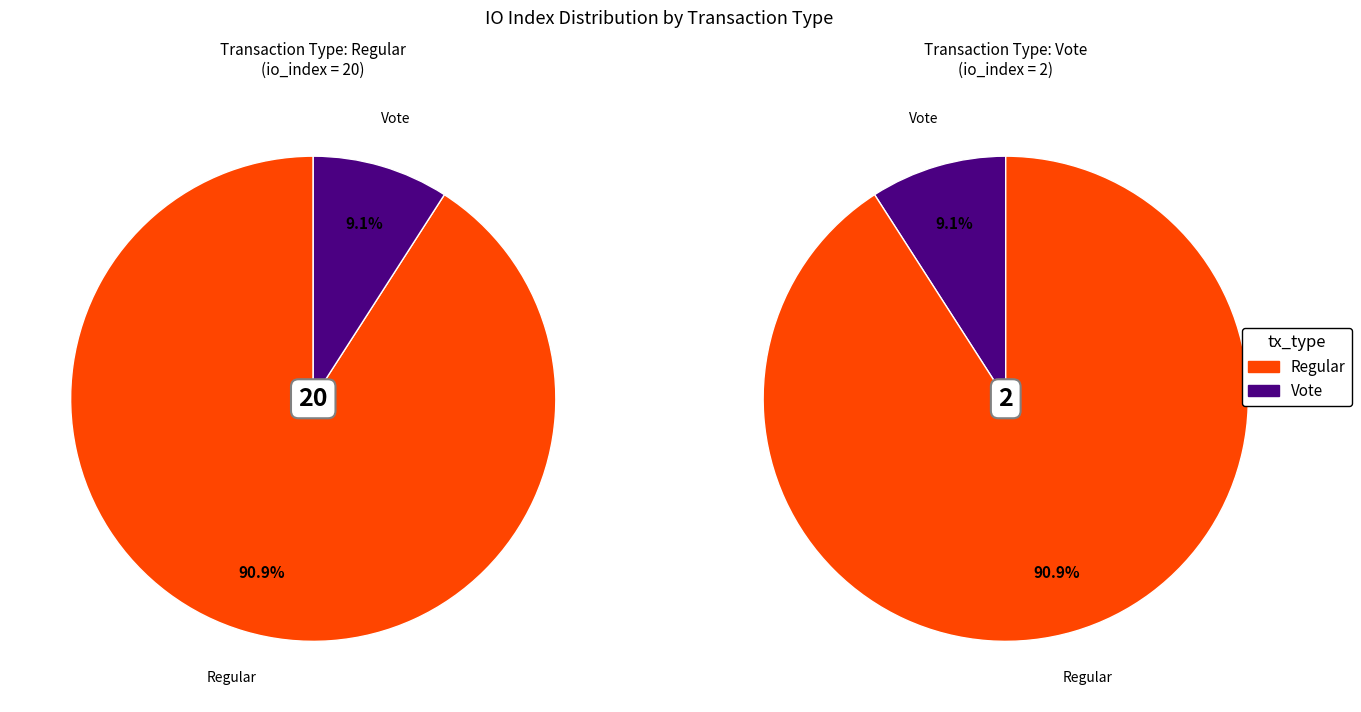

To the nearest percent, what percentage of the pie is Regular?

91%